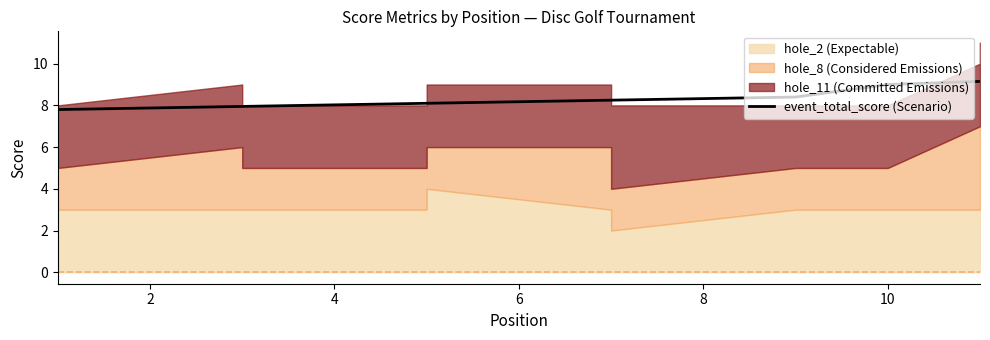

What is the maximum value shown in the chart?

9.2